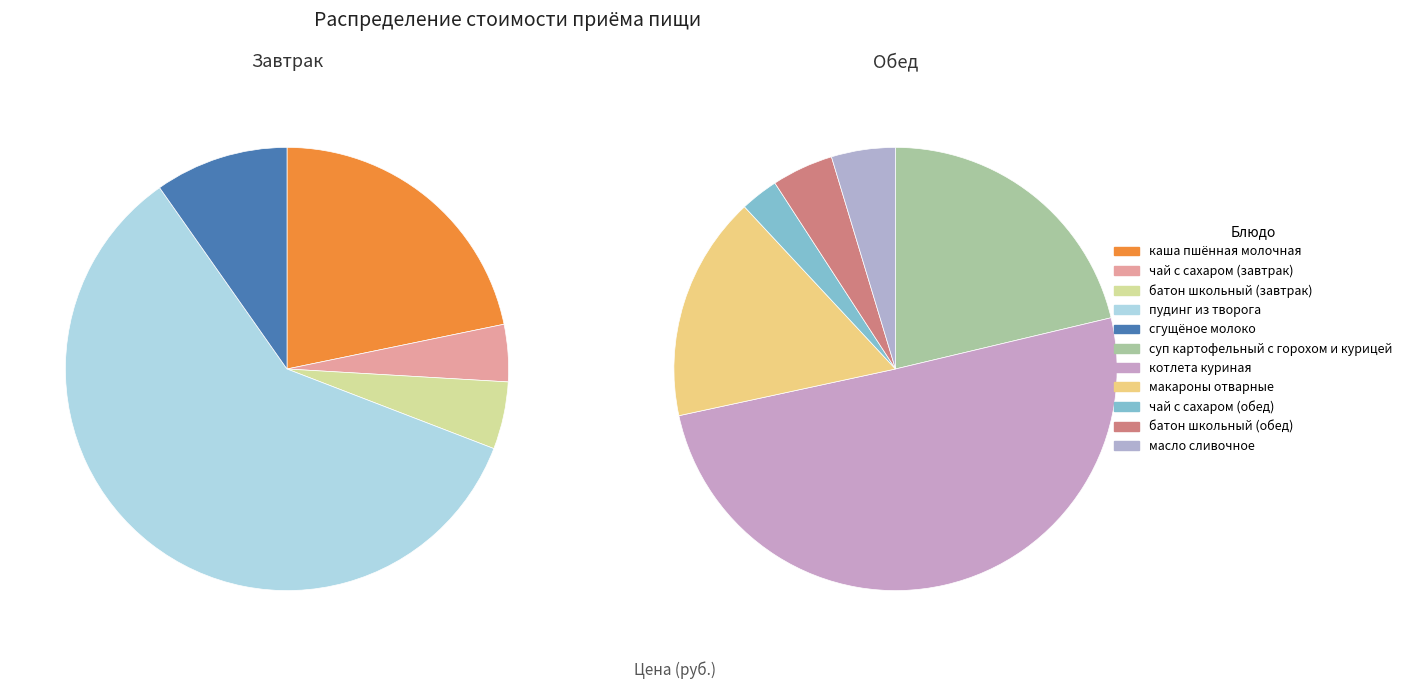

True or false: котлета куриная accounts for 30% of the total.

True